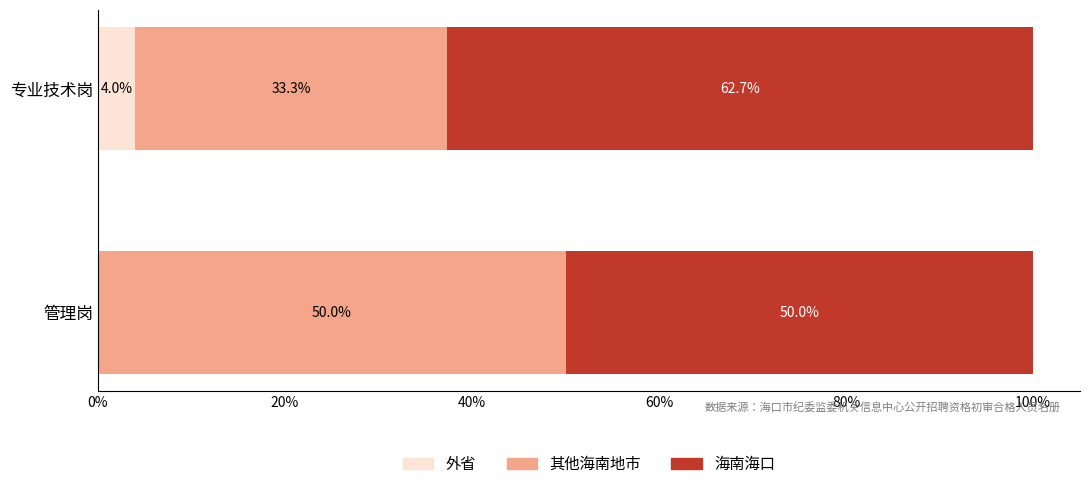

What is the sum of the 外省 values at 管理岗 and 专业技术岗?

4.0